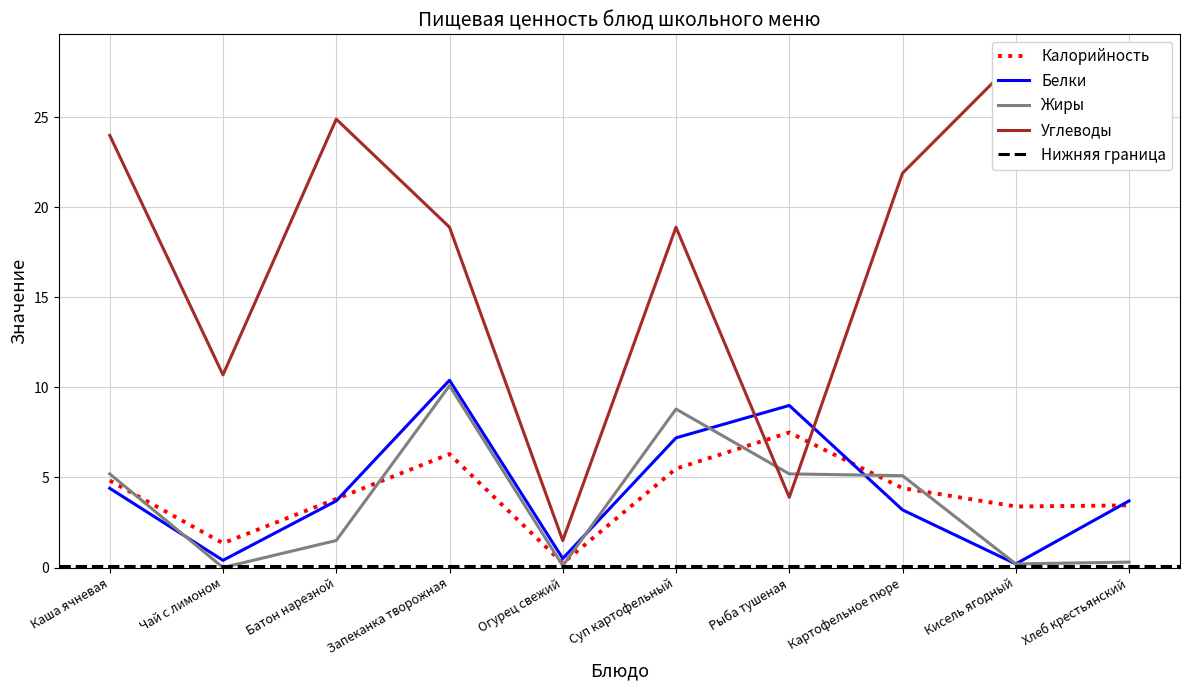

Is the value of Углеводы at Рыба тушеная greater than the value of Жиры at Чай с лимоном?

Yes